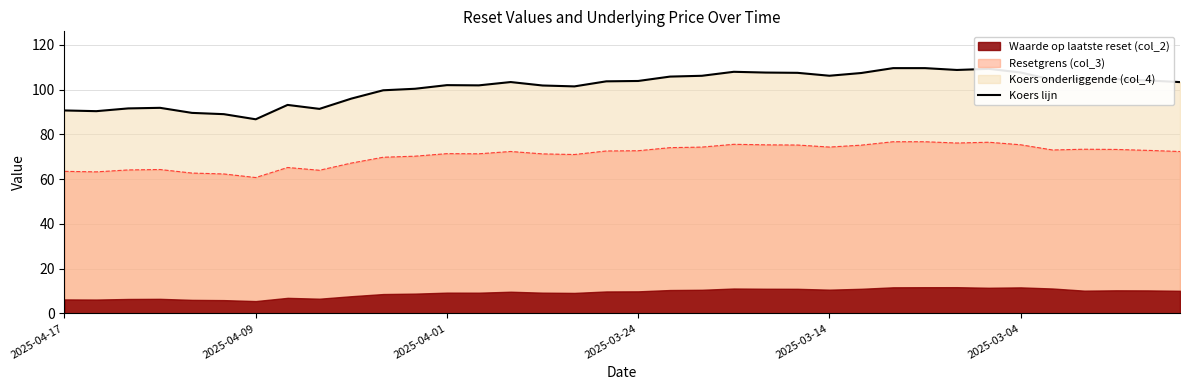

Approximately how many times larger is the value at 16 compared to 7?

1.1